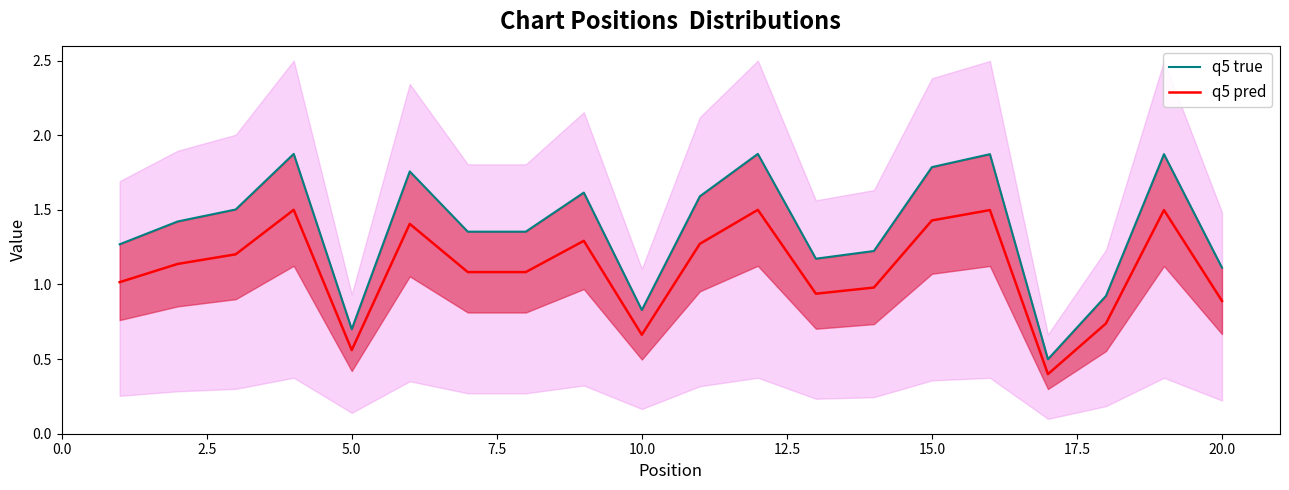

True or false: q5 pred has a value of 0.9 at 20.0.

True